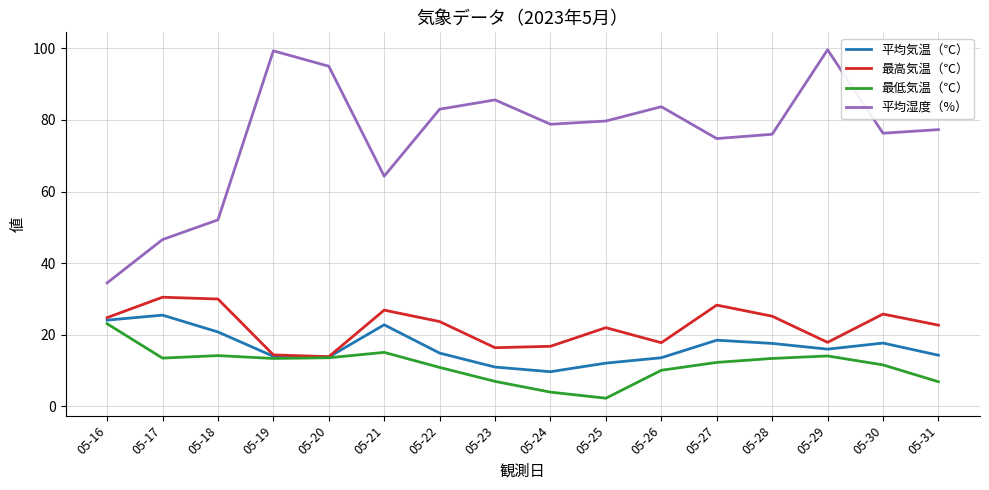

True or false: 平均湿度（%） and 平均気温（℃） cross at least once.

False